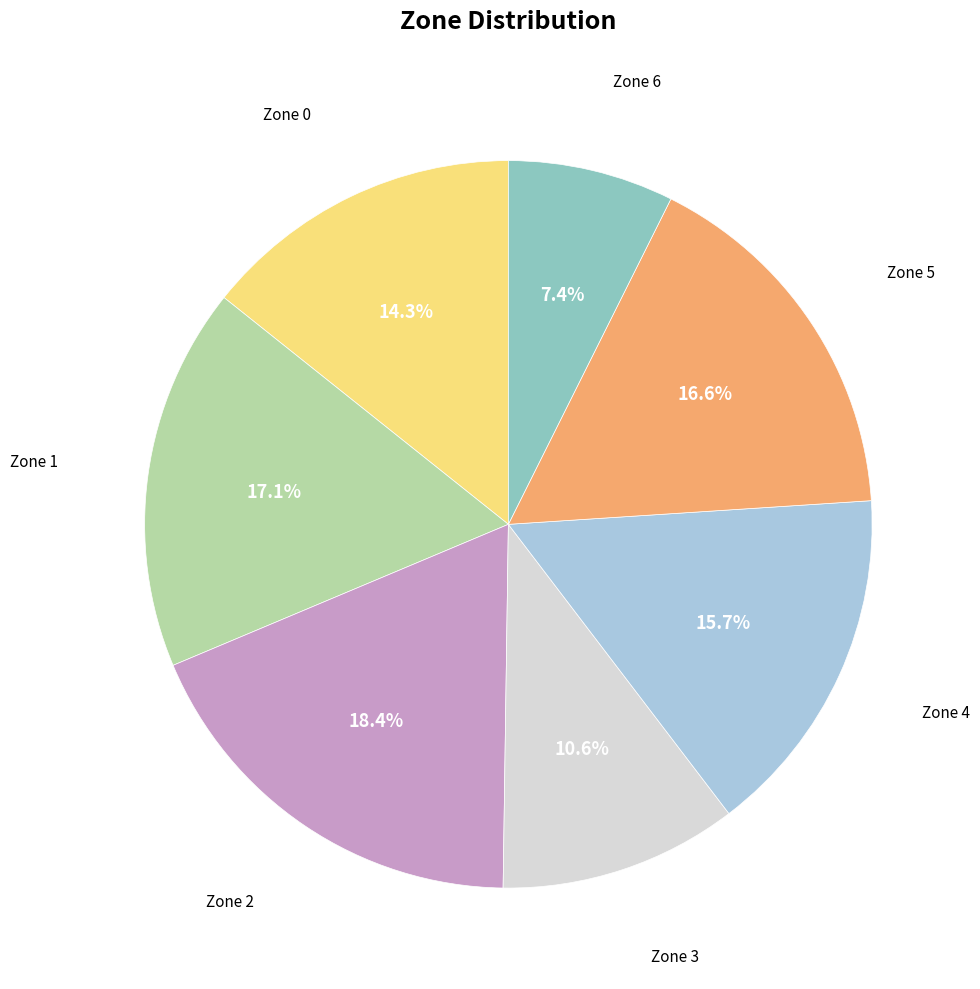

To the nearest percent, what is the difference between the largest and smallest slice percentages?

11%